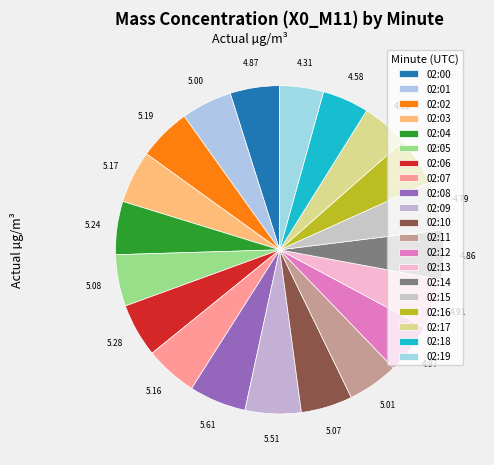

How many slices are in this pie chart?

20